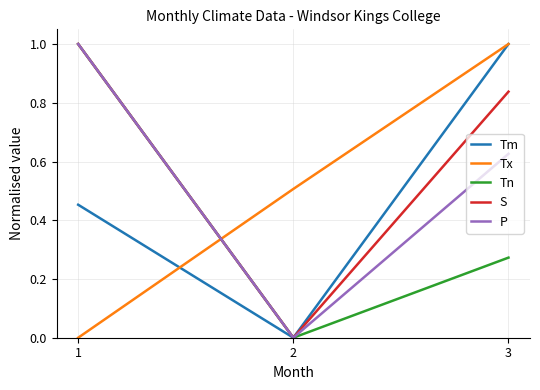

At how many categories does at least one series exceed 0?

3